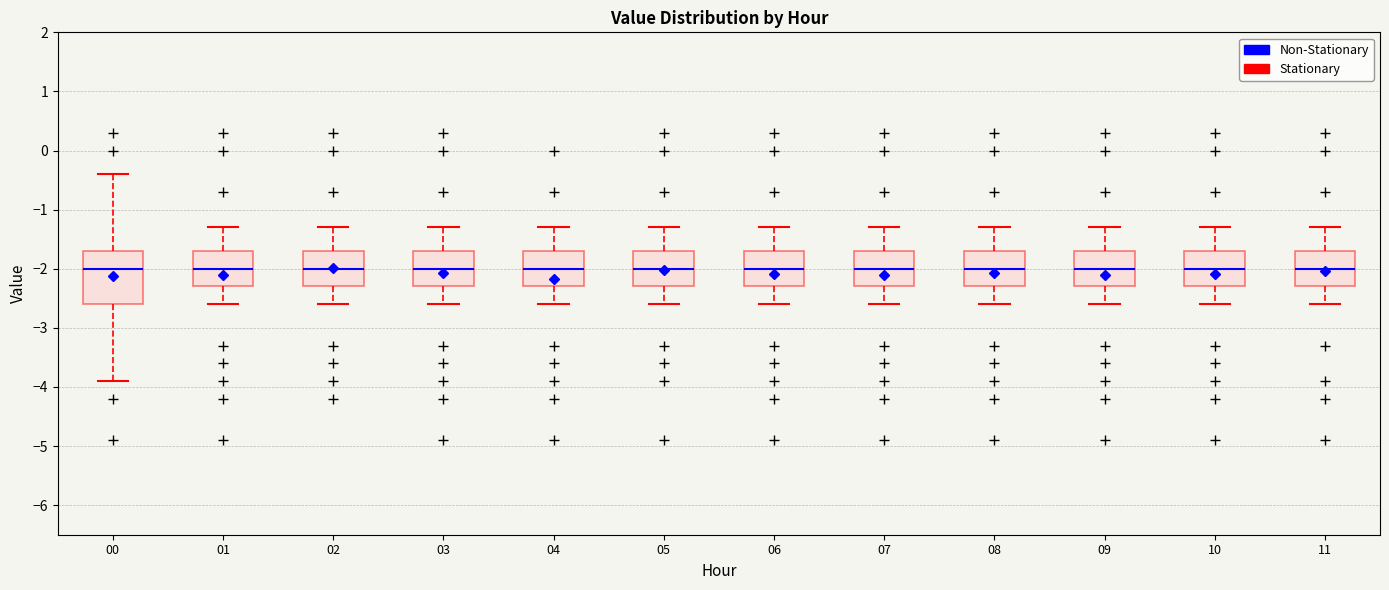

Reading left to right, read every box against the y-axis: the position of its median line, the range the box covers, and the ends of its whiskers. The values are not printed on the chart, so give them approximately, as read against the axis.

00: median -2.0, box -2.6 to -1.7, whiskers -3.9 to -0.4
01: median -2.0, box -2.3 to -1.7, whiskers -2.6 to -1.3
02: median -2.0, box -2.3 to -1.7, whiskers -2.6 to -1.3
03: median -2.0, box -2.3 to -1.7, whiskers -2.6 to -1.3
04: median -2.0, box -2.3 to -1.7, whiskers -2.6 to -1.3
05: median -2.0, box -2.3 to -1.7, whiskers -2.6 to -1.3
06: median -2.0, box -2.3 to -1.7, whiskers -2.6 to -1.3
07: median -2.0, box -2.3 to -1.7, whiskers -2.6 to -1.3
08: median -2.0, box -2.3 to -1.7, whiskers -2.6 to -1.3
09: median -2.0, box -2.3 to -1.7, whiskers -2.6 to -1.3
10: median -2.0, box -2.3 to -1.7, whiskers -2.6 to -1.3
11: median -2.0, box -2.3 to -1.7, whiskers -2.6 to -1.3